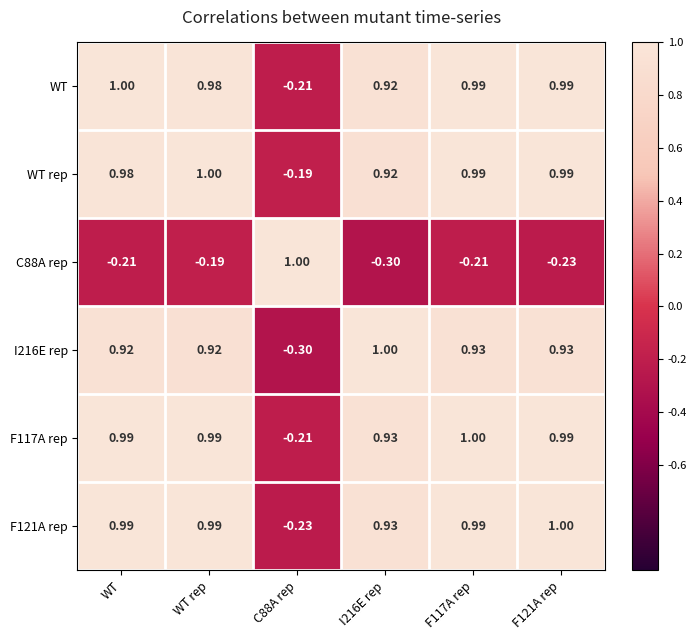

Where does the WT rep series first go above 0?

WT